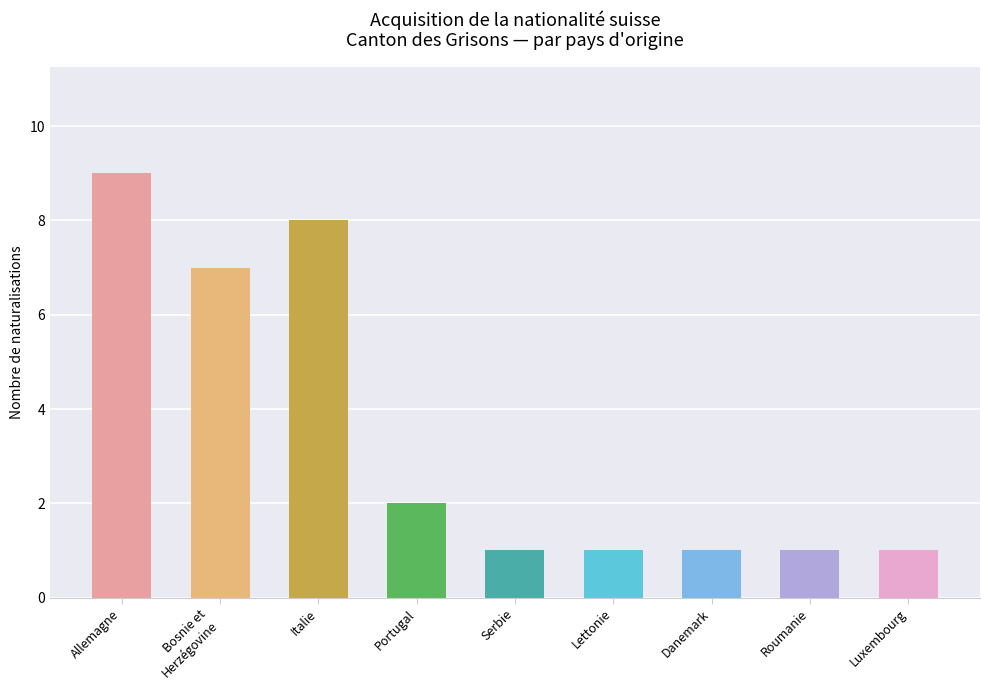

What is the label of the 4th bar from the left?

Portugal